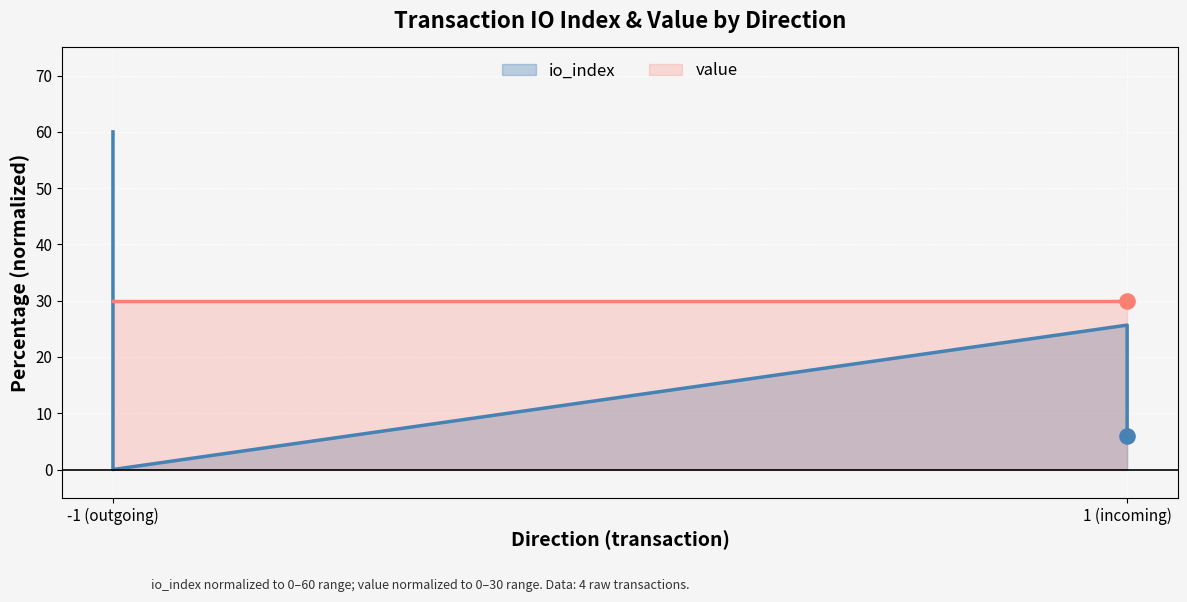

Which series contains the highest Y value?

io_index